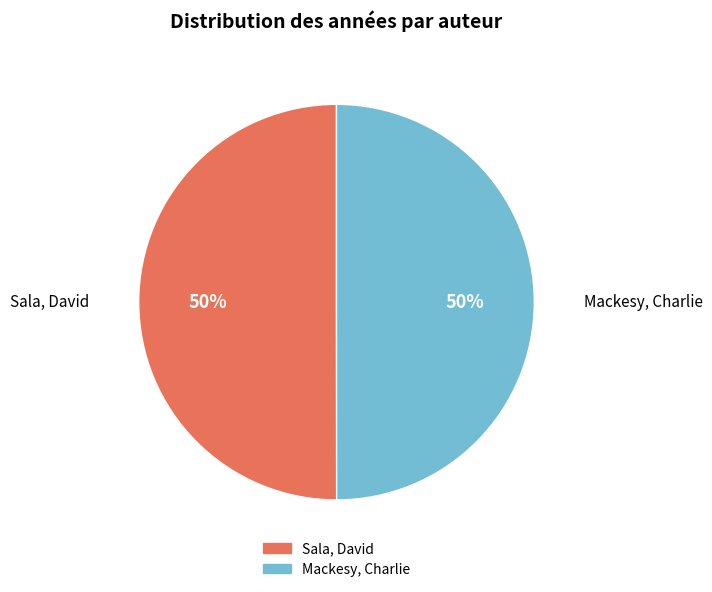

Is the sum of Sala, David and Mackesy, Charlie greater than half?

Yes